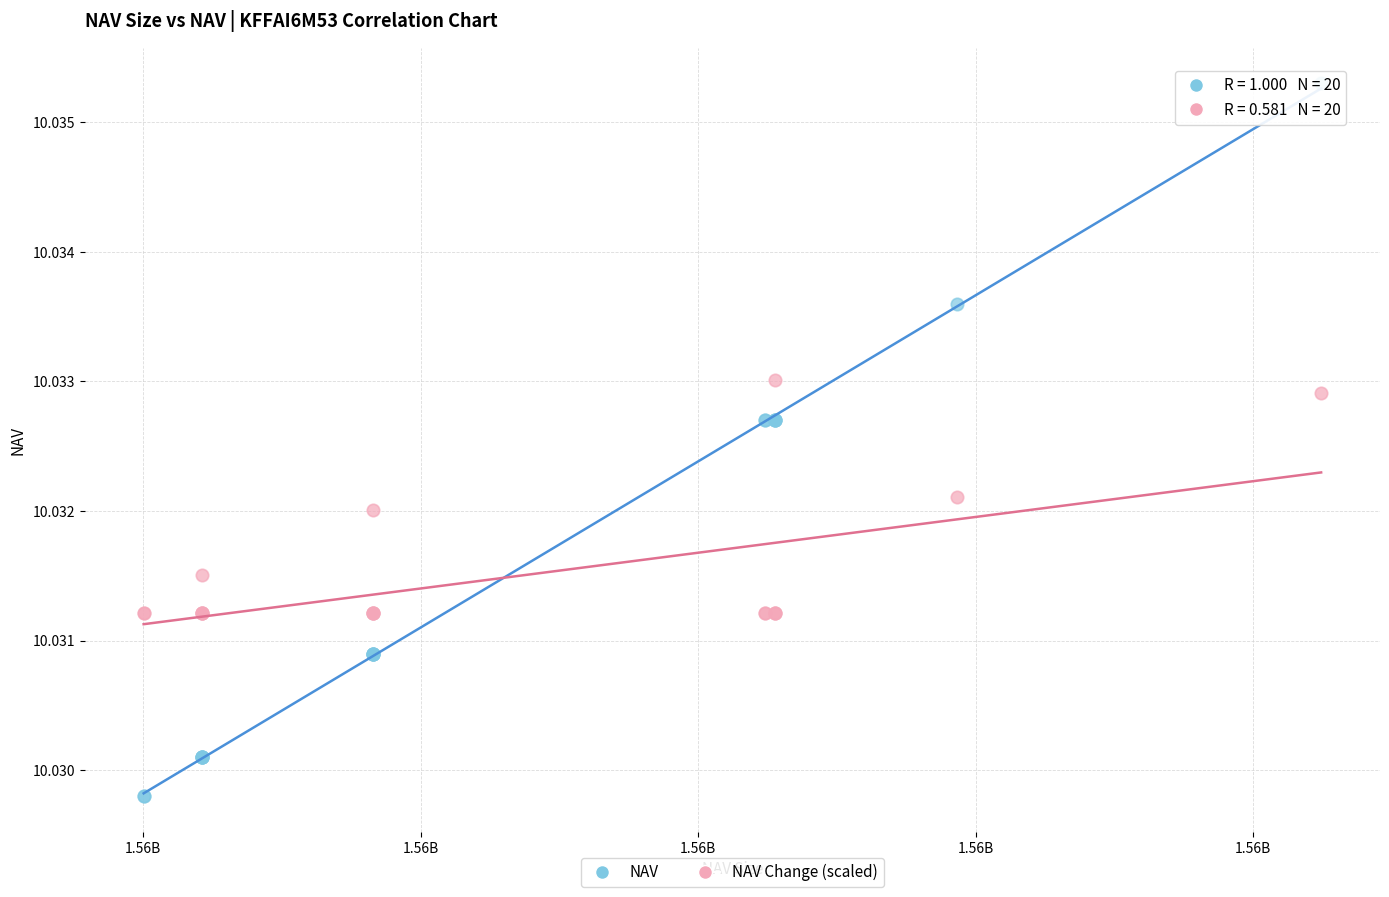

What are all the series names shown in the legend?

NAV, NAV Change (scaled)